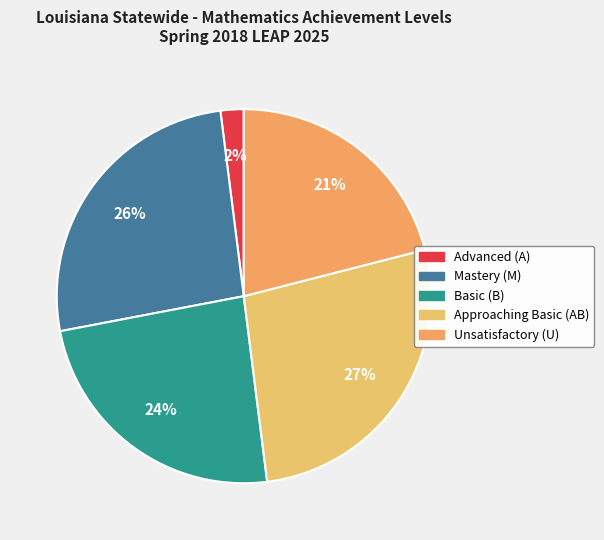

True or false: Mastery (M) accounts for 17% of the total.

False